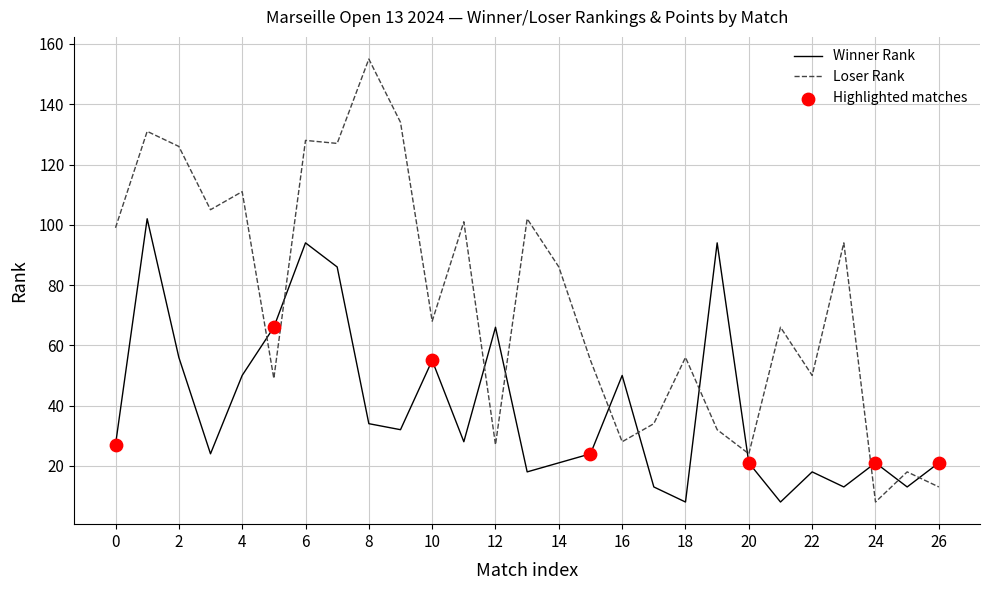

What is the maximum value shown in the chart?

155